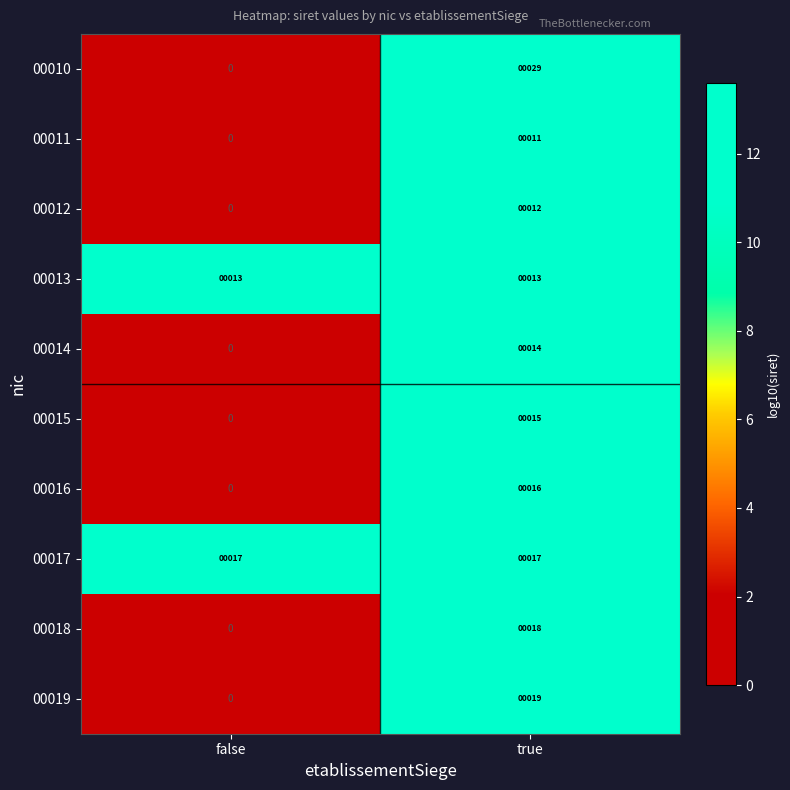

What is the difference between the maximum and minimum values in the 00016 series?

16